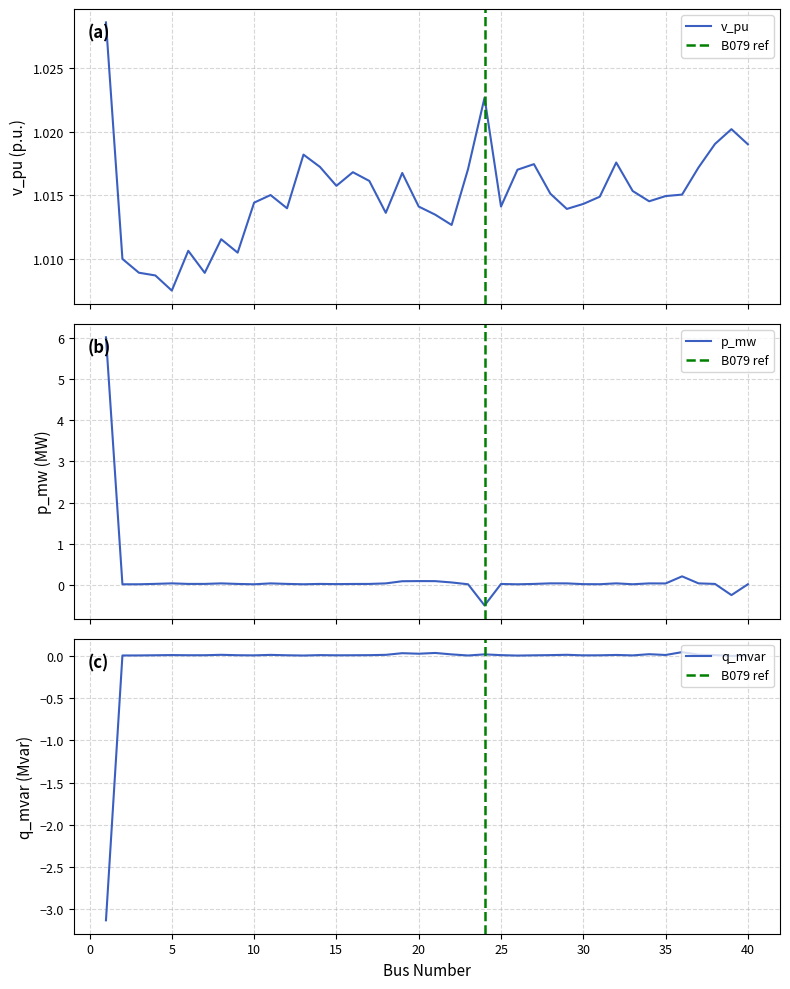

True or false: q_mvar and p_mw intersect in this chart.

True